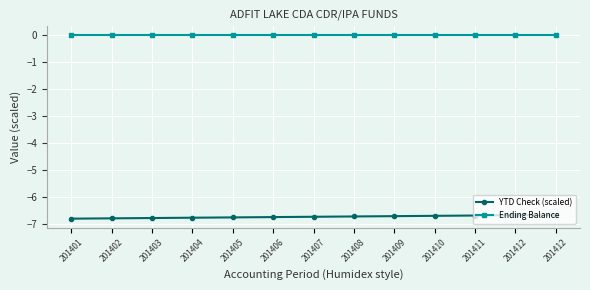

How many distinct data groups are displayed?

2